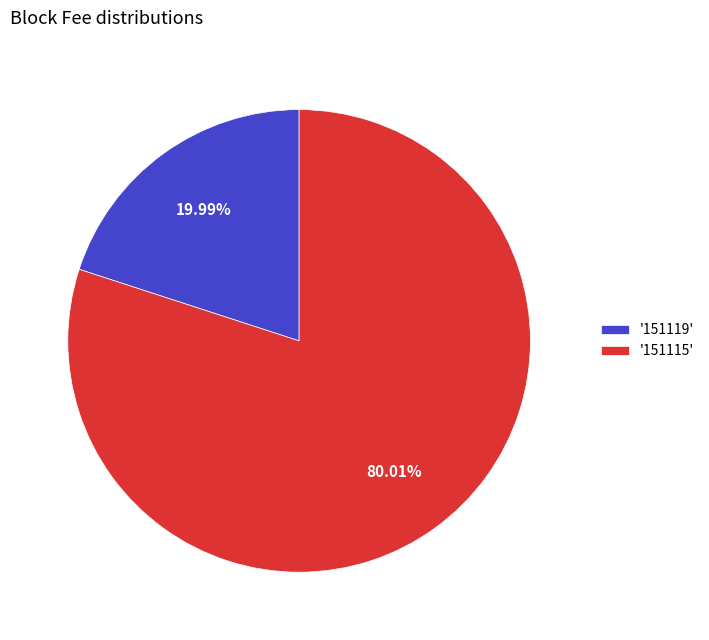

Is '151115' the majority of the pie?

Yes